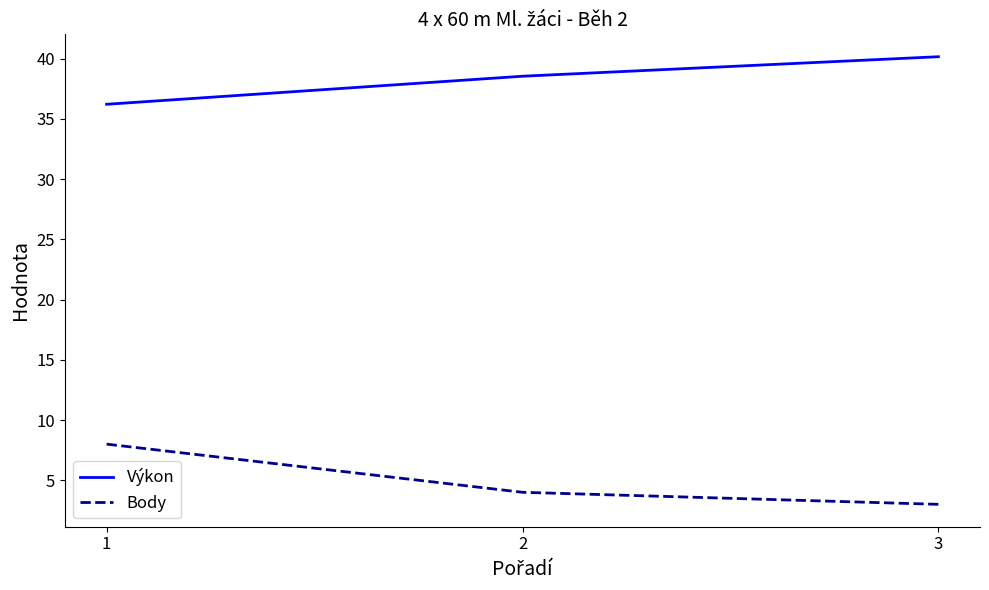

What are all the series names shown in the legend?

Výkon, Body